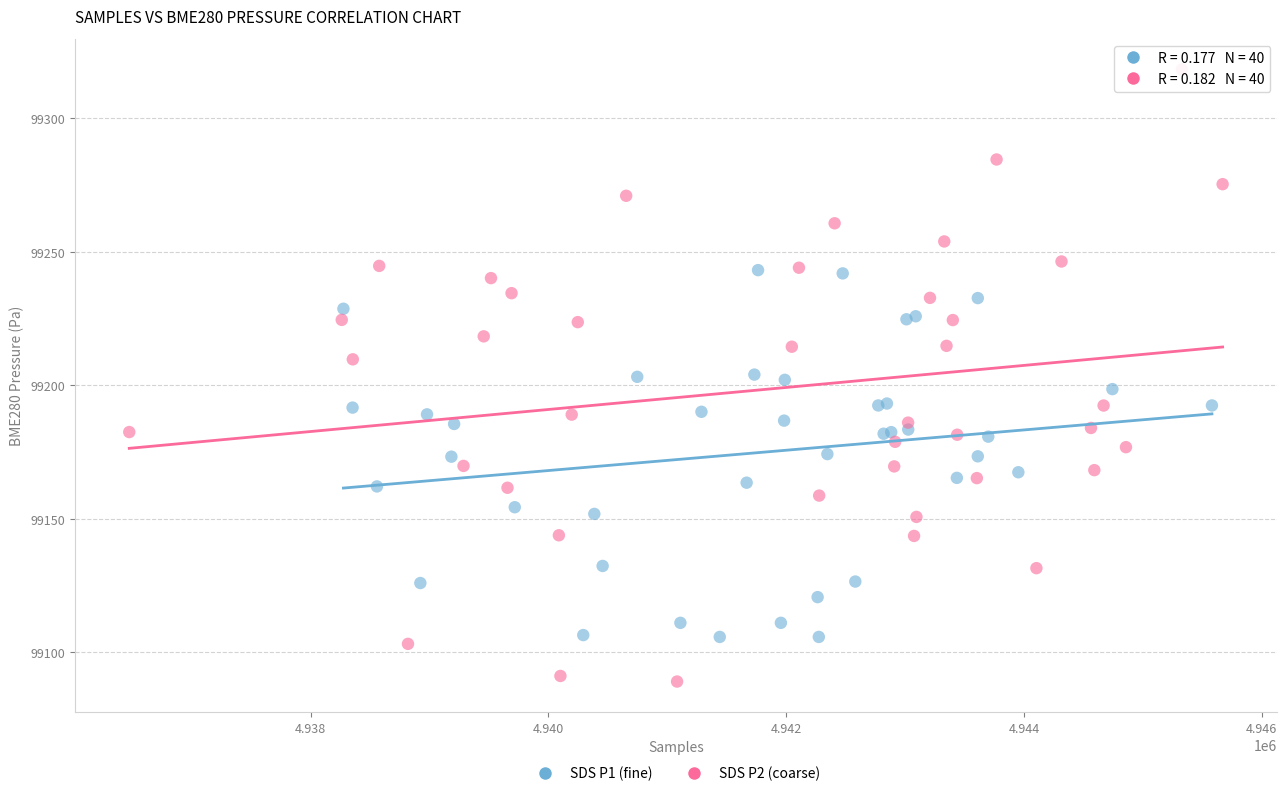

Which series reaches the minimum Y coordinate?

SDS P2 (coarse)